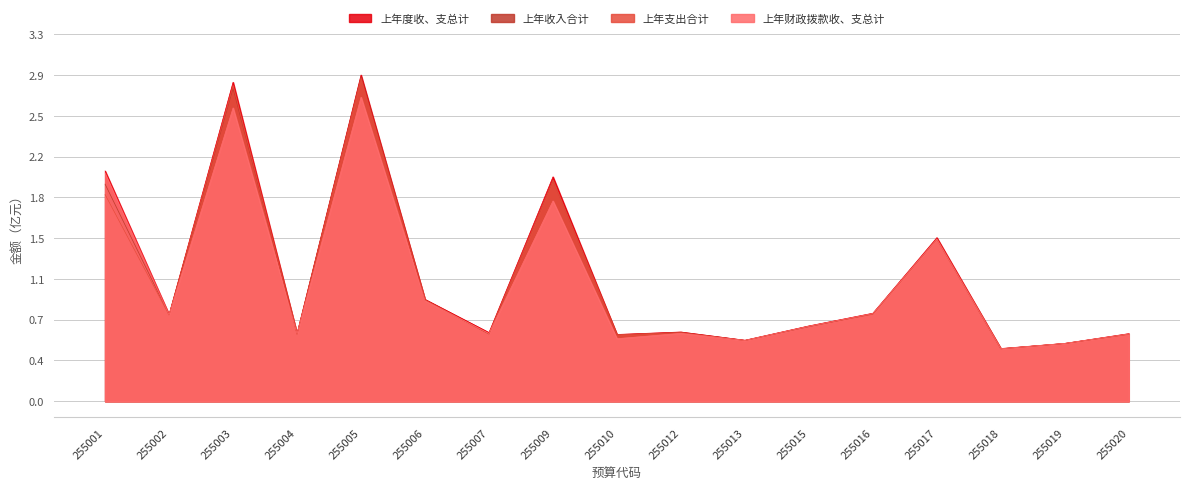

The value of 上年支出合计 at 255019 is 0.8. True or false?

False